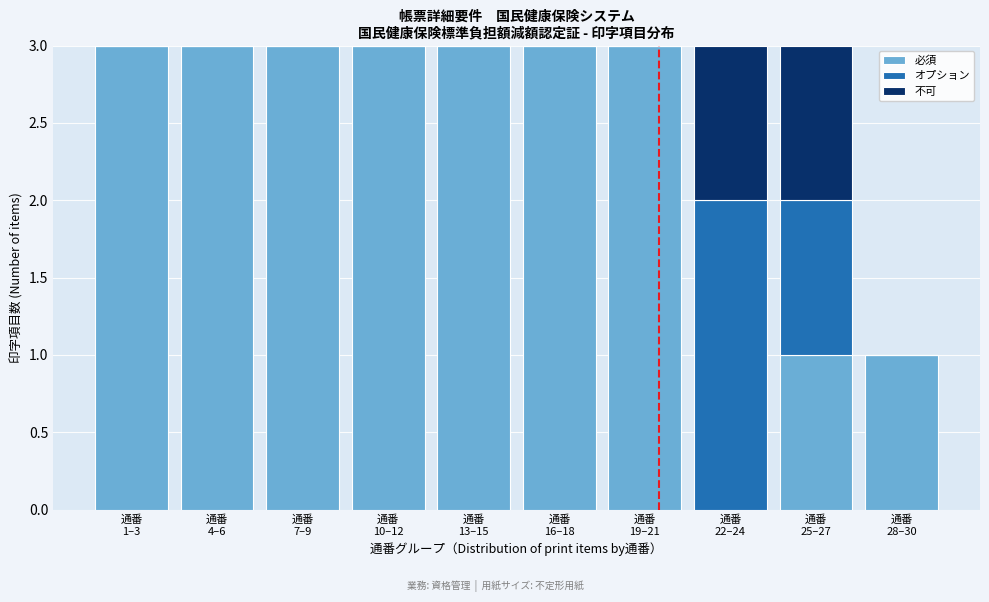

What is the highest value of the 必須 series?

3